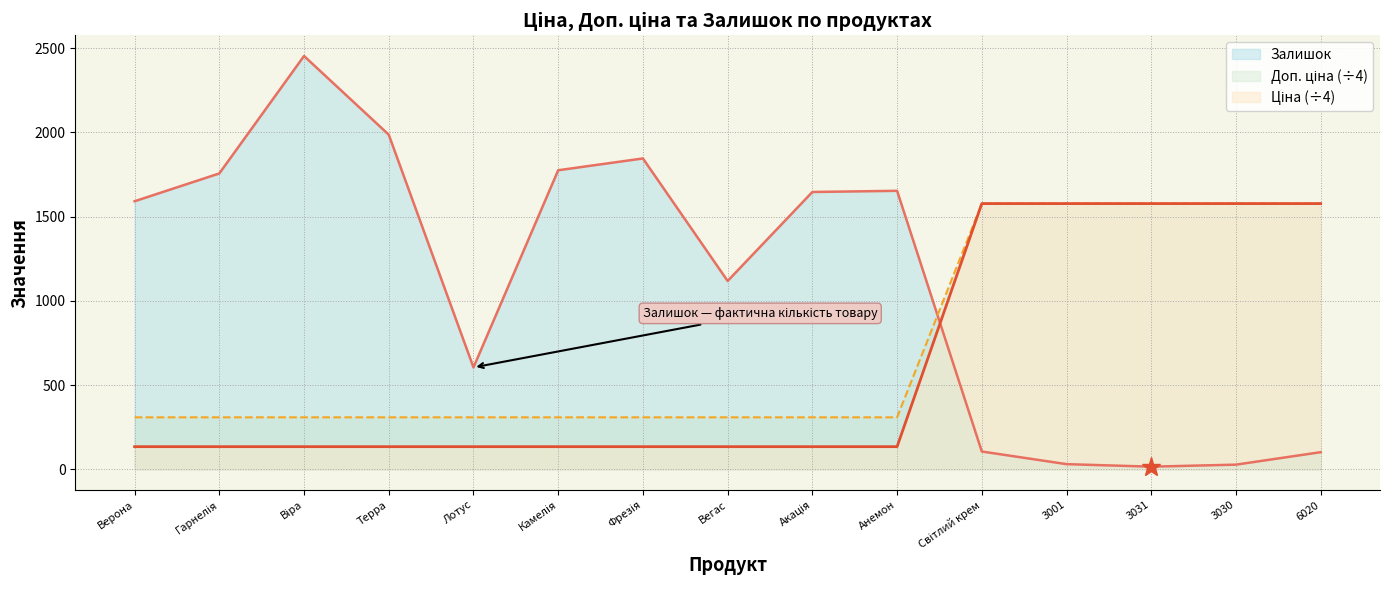

What is the spread (max minus min) of values at Лотус?

470.2